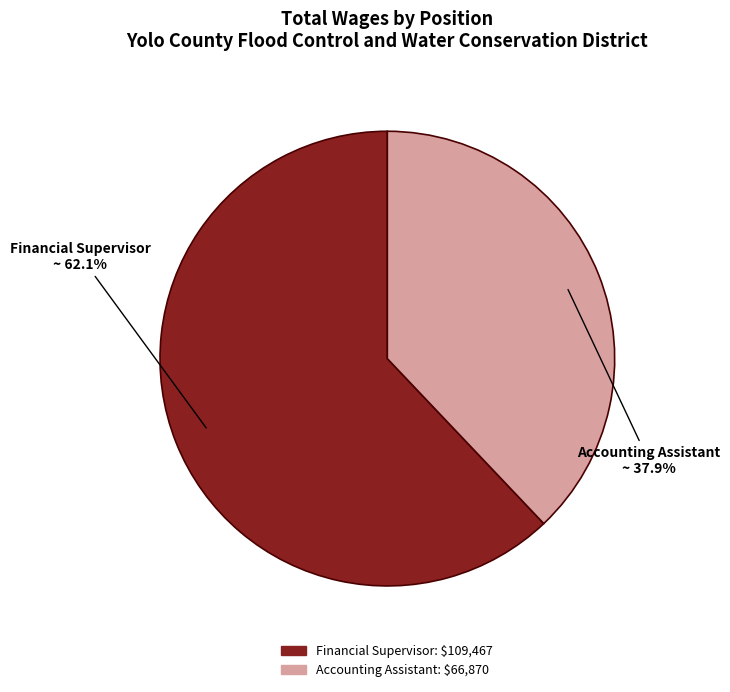

Rank the categories by value from lowest to highest.

Accounting Assistant, Financial Supervisor